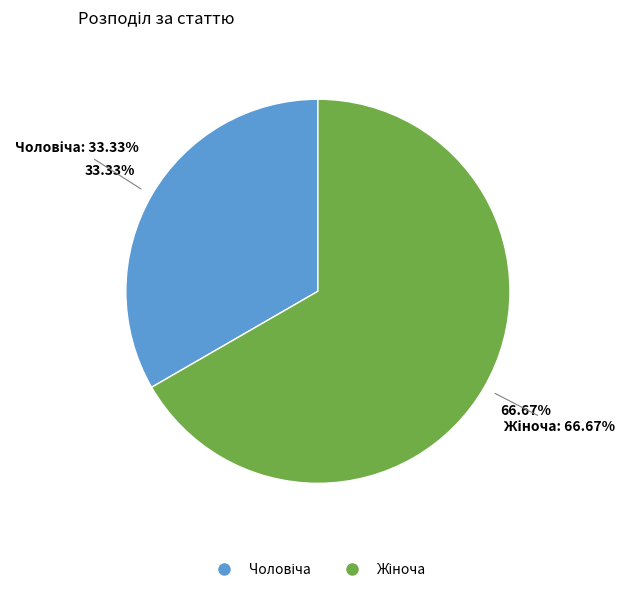

What percentage do Чоловіча and Жіноча together represent?

100.0%